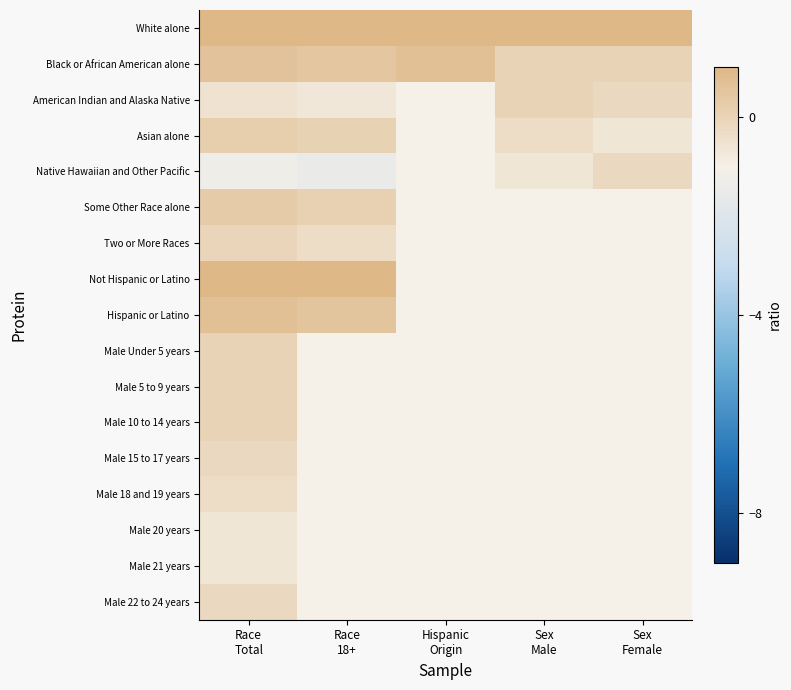

What is the smallest value displayed?

-1.4